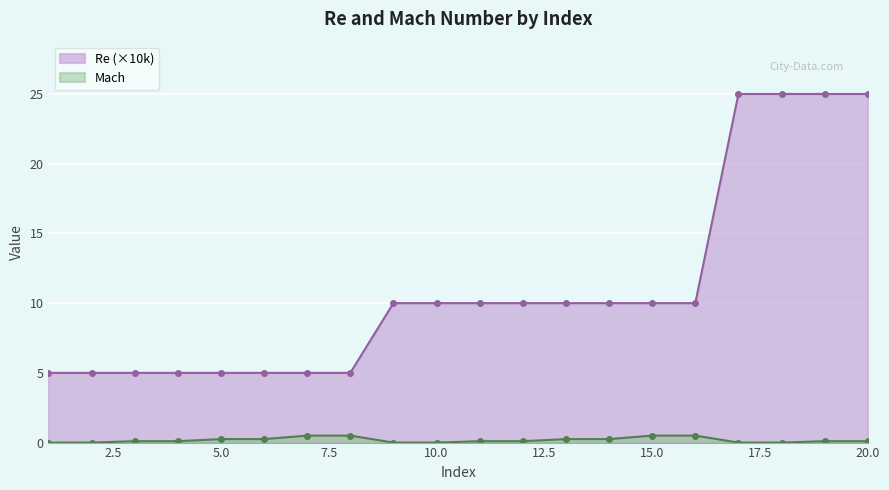

Which series has the largest total across all categories?

Re (×10k)